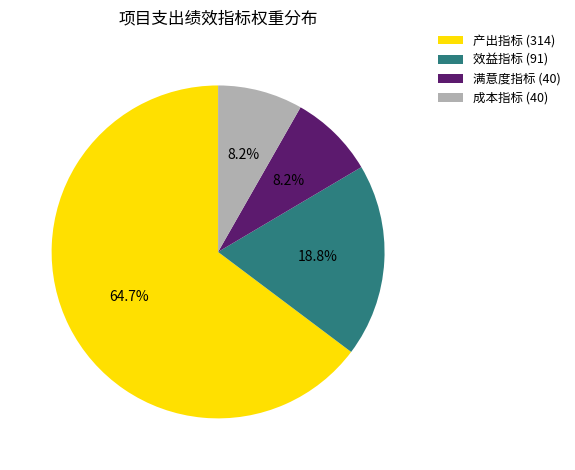

Which has a higher value, 产出指标 (314) or 满意度指标 (40)?

产出指标 (314)